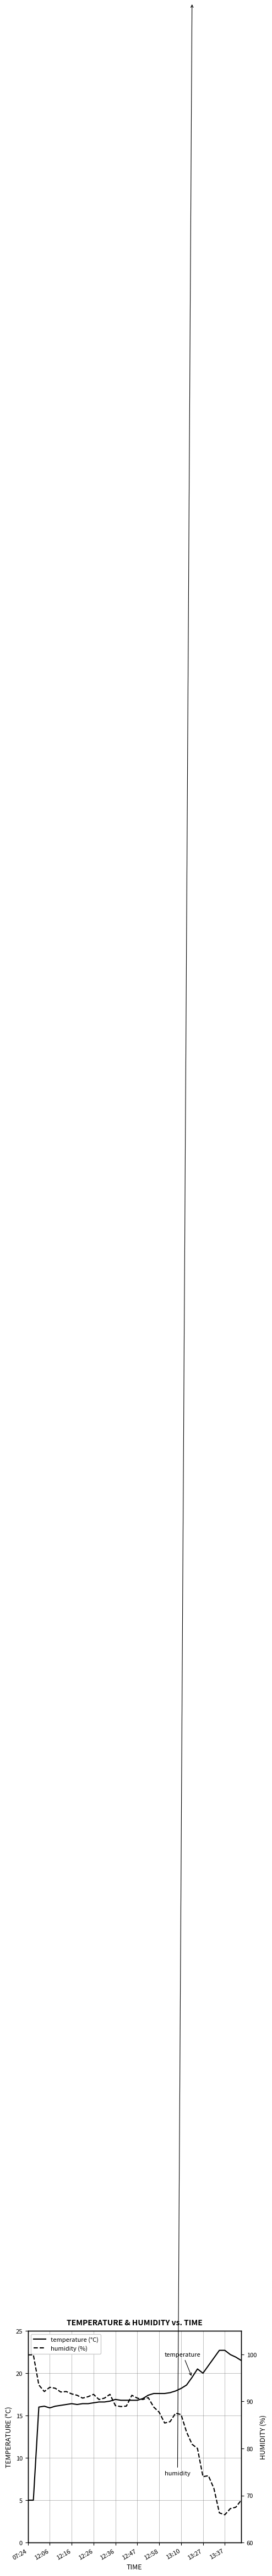

Reading left to right, list all the values displayed in this chart.

temperature (°C): 5.0	5.0	16.0	16.1	15.9	16.1	16.2	16.3	16.4	16.3	16.4	16.4	16.5	16.6	16.6	16.7	16.9	16.8	16.8	16.8	16.8	17.0	17.4	17.6	17.6	17.6	17.7	17.9	18.2	18.6	19.5	20.5	20.0	20.9	21.8	22.7	22.7	22.2	21.9	21.5
humidity (%): 99.9	99.9	93.5	92.1	93.0	92.8	92.0	92.1	91.6	91.3	90.7	91.0	91.5	90.4	90.7	91.5	89.1	88.9	89.0	91.3	90.7	90.4	90.8	88.8	87.7	85.4	85.7	87.5	87.2	83.5	80.9	80.0	74.0	74.2	71.5	66.3	65.9	67.2	67.5	69.0